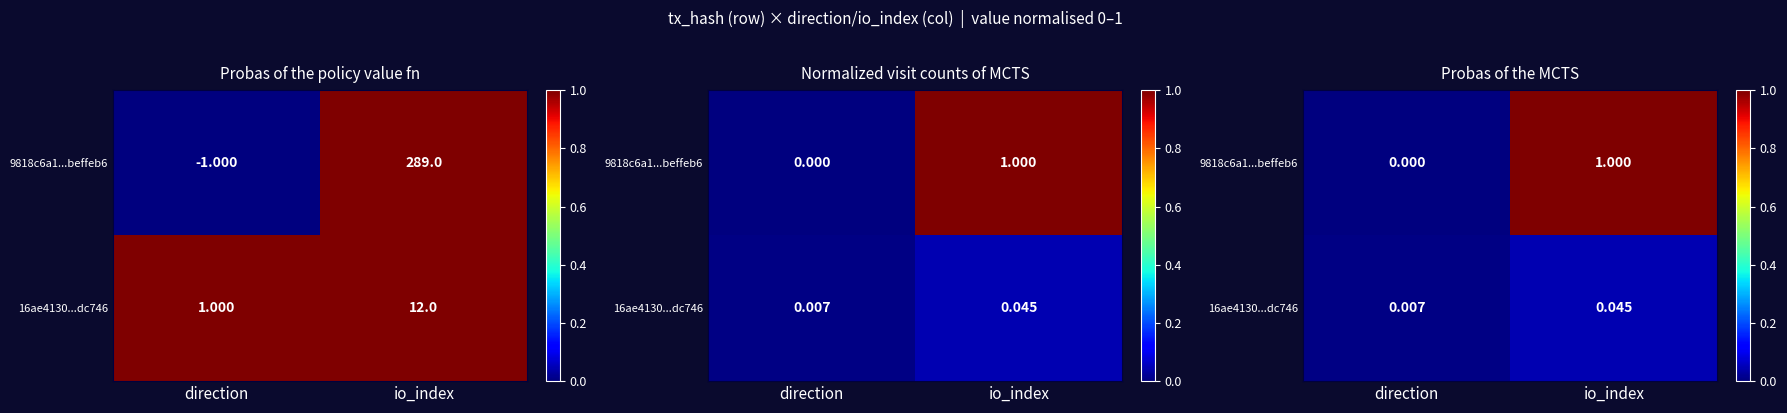

Which category has the lowest value in the 9818c6a1...beffeb6 series?

direction